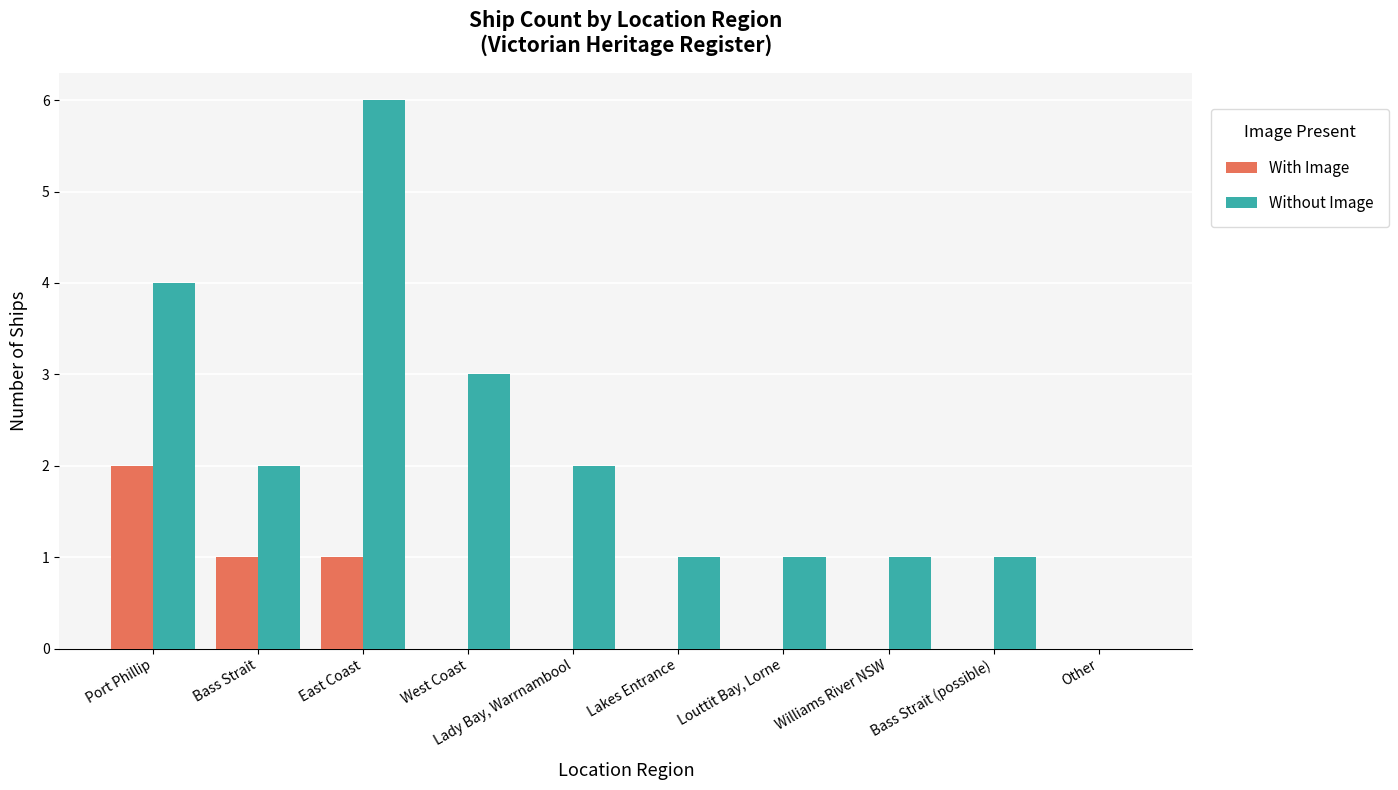

How many With Image values are between 0 and 1?

9